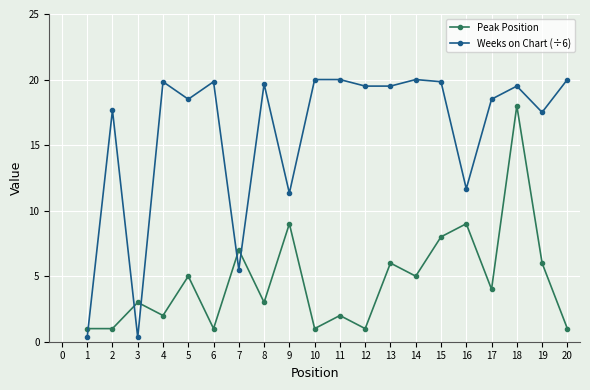

What is the difference between the second highest and minimum values in the Weeks on Chart (÷6) series?

19.7